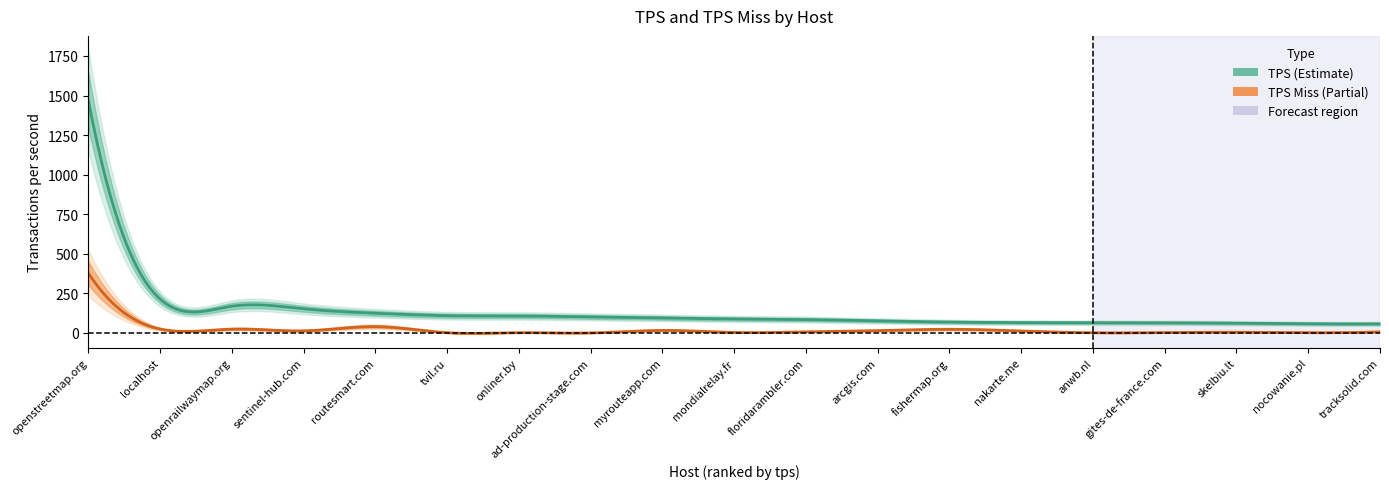

What is the difference between the second highest and minimum values in the tps_miss series?

40.1